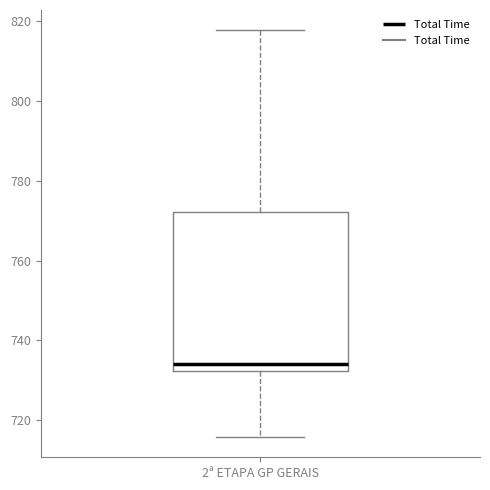

Read this box plot against the y-axis: the position of the median line, the range covered by the box, and the ends of both whiskers. The values are not printed on the chart, so give them approximately, as read against the axis.

median 734, box 732 to 772, whiskers 716 to 818